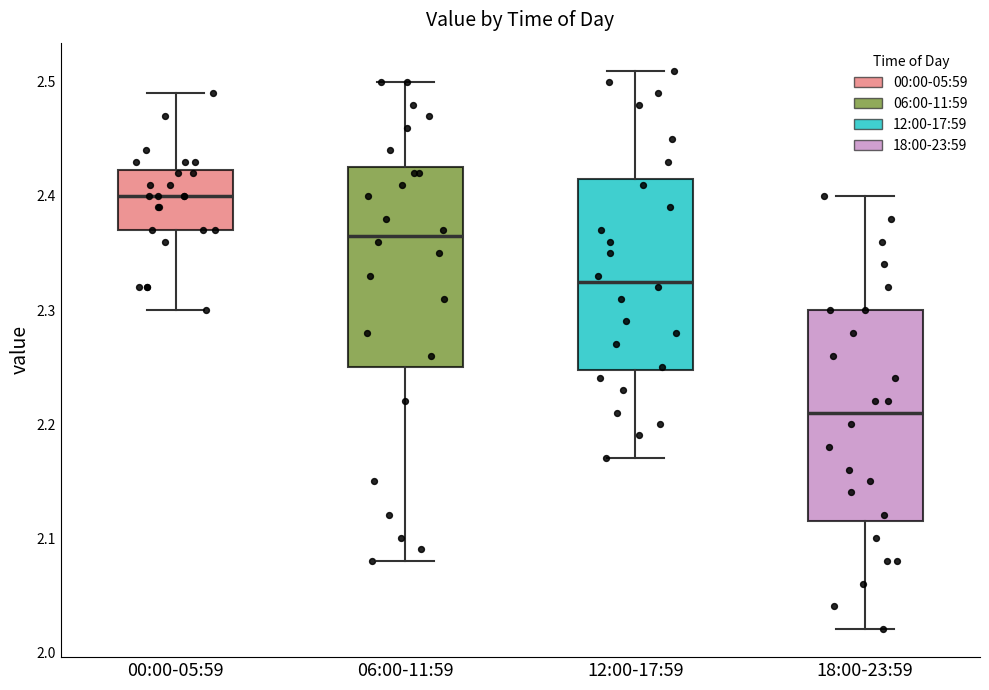

Where is the upper edge of the box for 06:00-11:59 on the y-axis? The values are not printed on the chart, so give them approximately, as read against the axis.

2.43